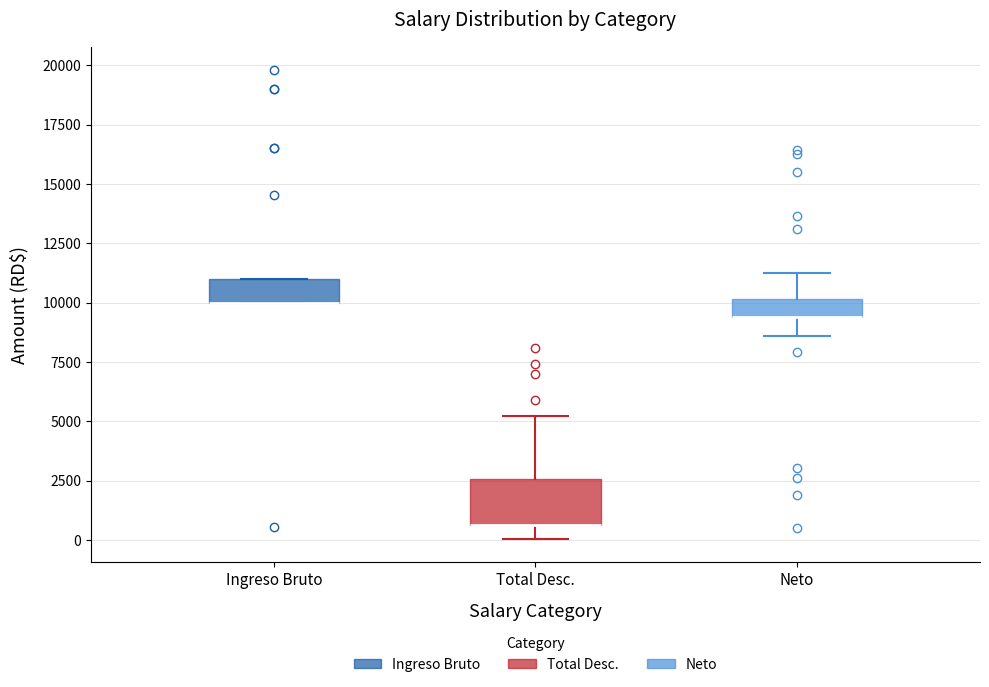

Comparing the boxes themselves (not the whiskers), which one is the tallest?

Total Desc.